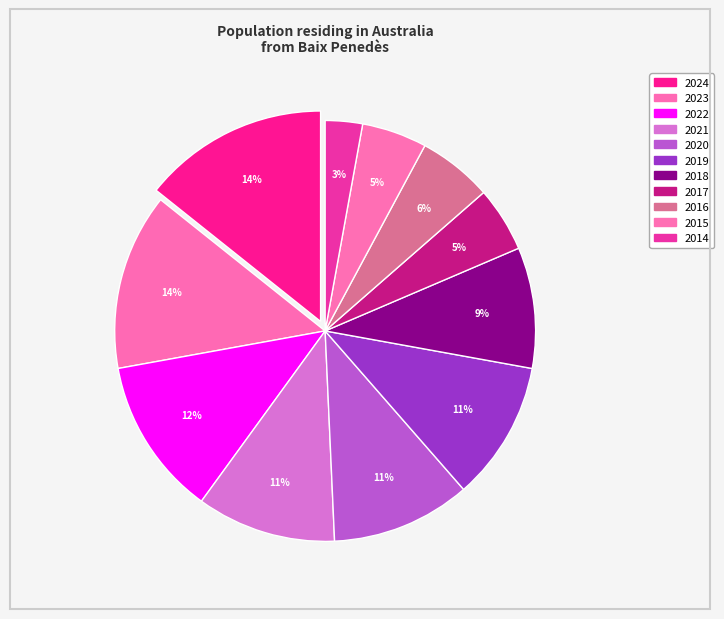

What percentage is the 2022 slice, to the nearest percent?

12%